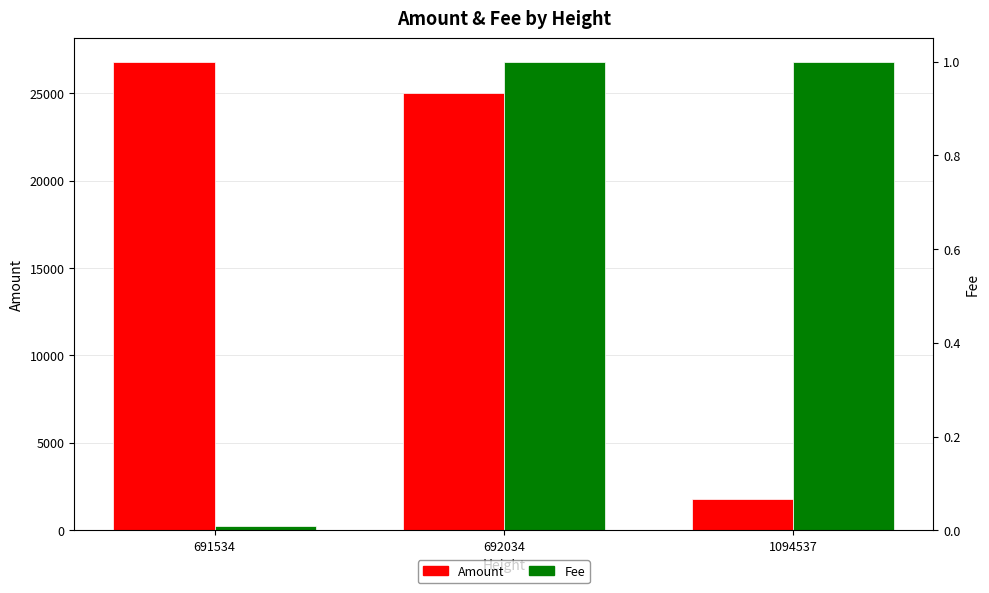

At which label does Amount first exceed 24998?

691534